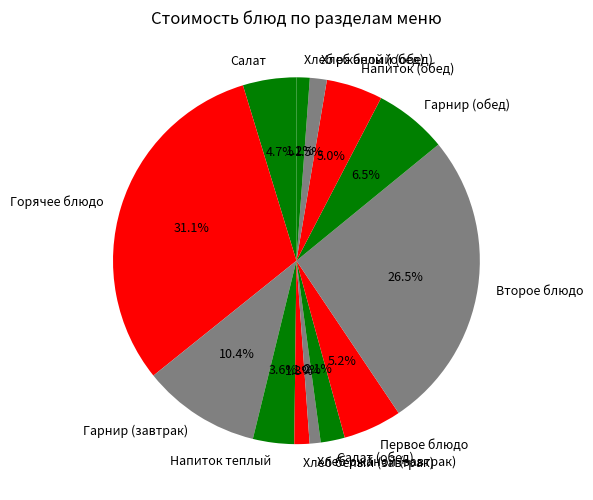

Is it true that Гарнир (завтрак) is 10% of the pie?

True